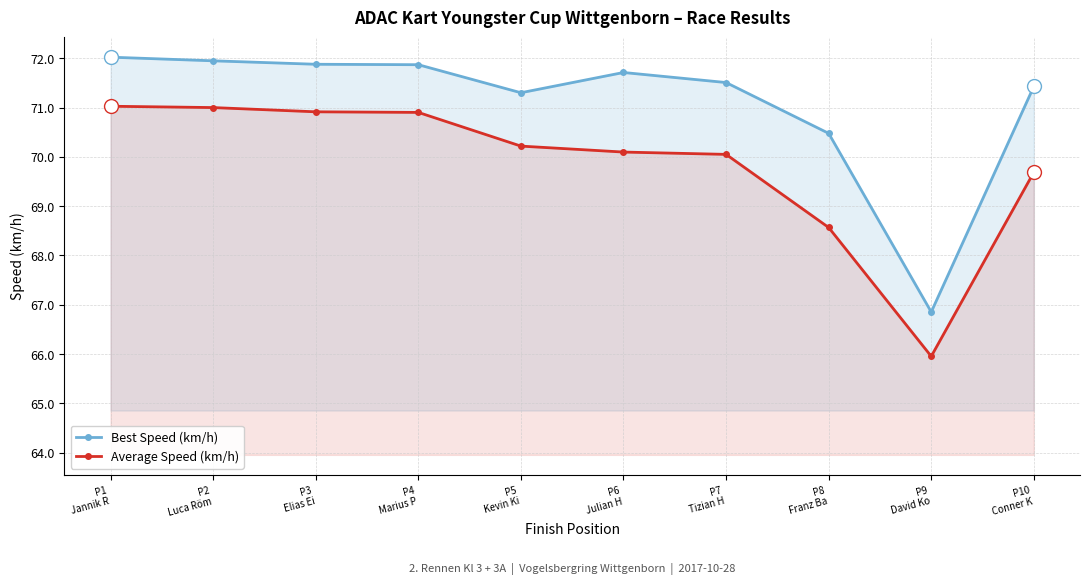

What position from the right is P6
Julian H?

5